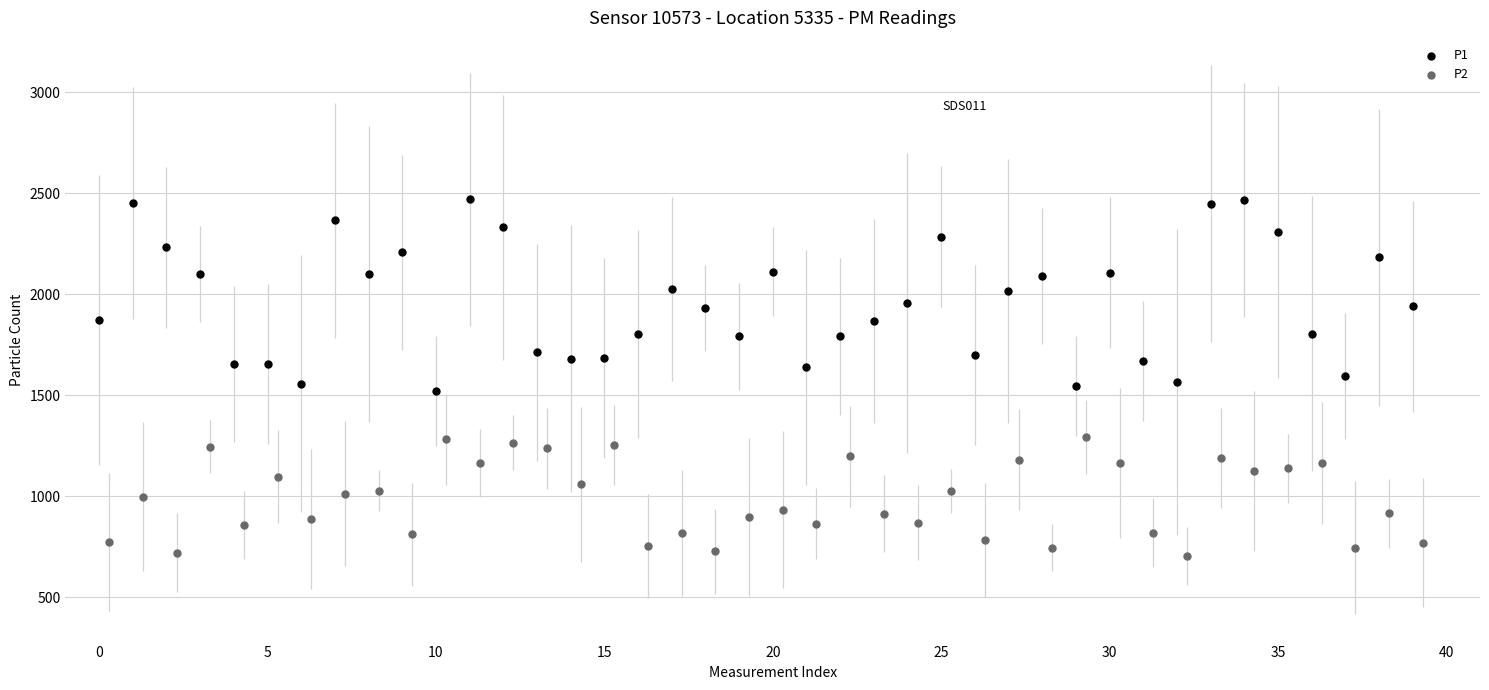

Which series contains the highest Y value?

P1